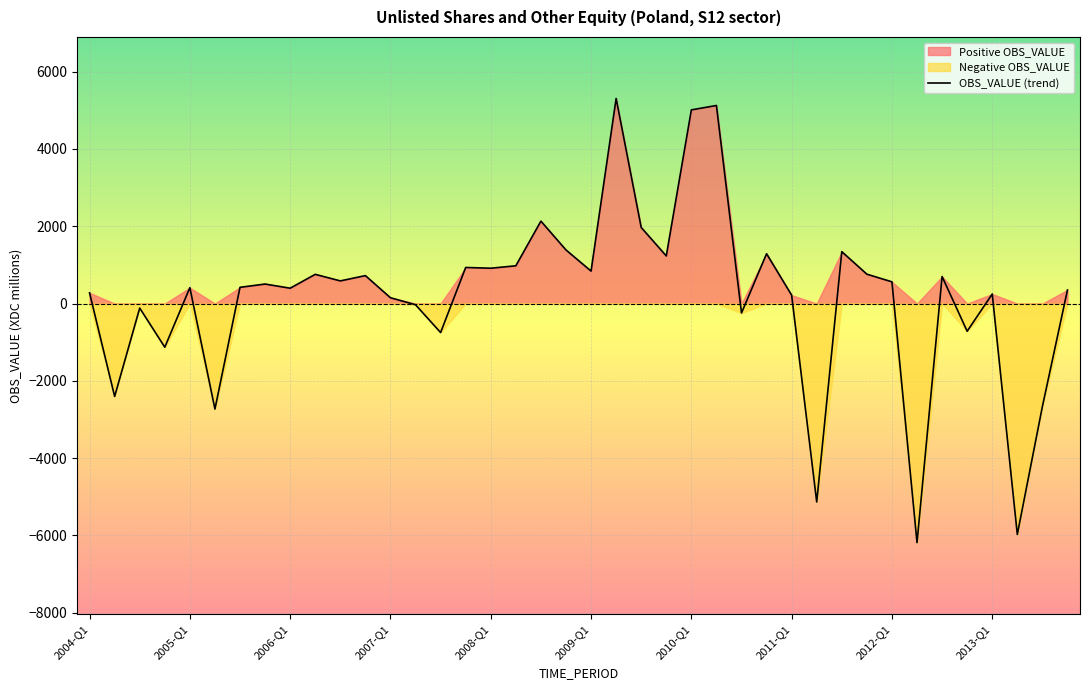

How many lines are shown in the chart?

1